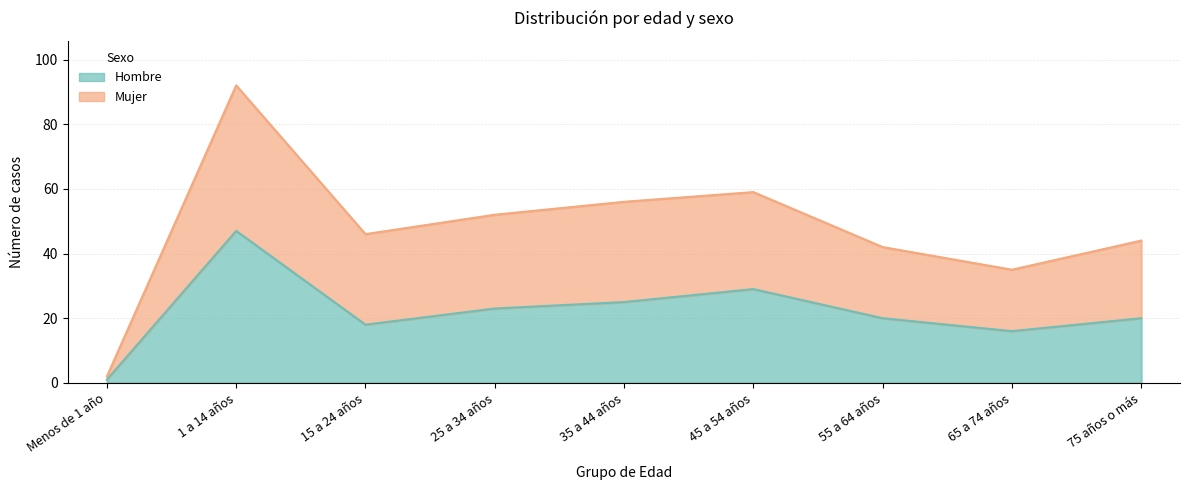

What is the label of the 7th point from the left?

55 a 64 años